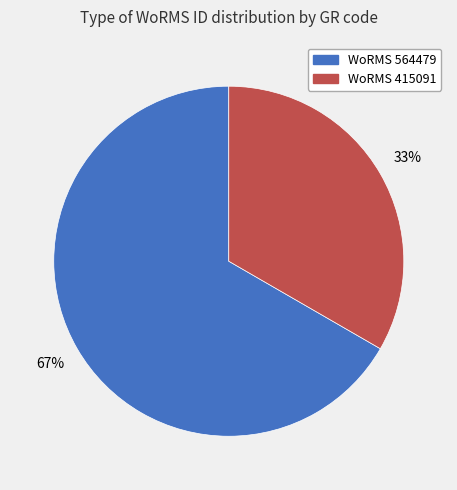

To the nearest percent, what is the average slice percentage?

50%